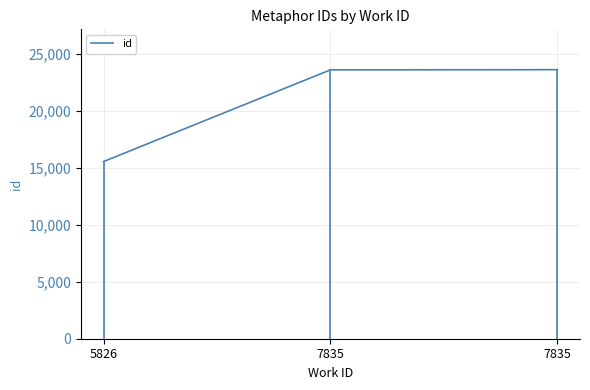

What is the maximum value shown in the chart?

23606